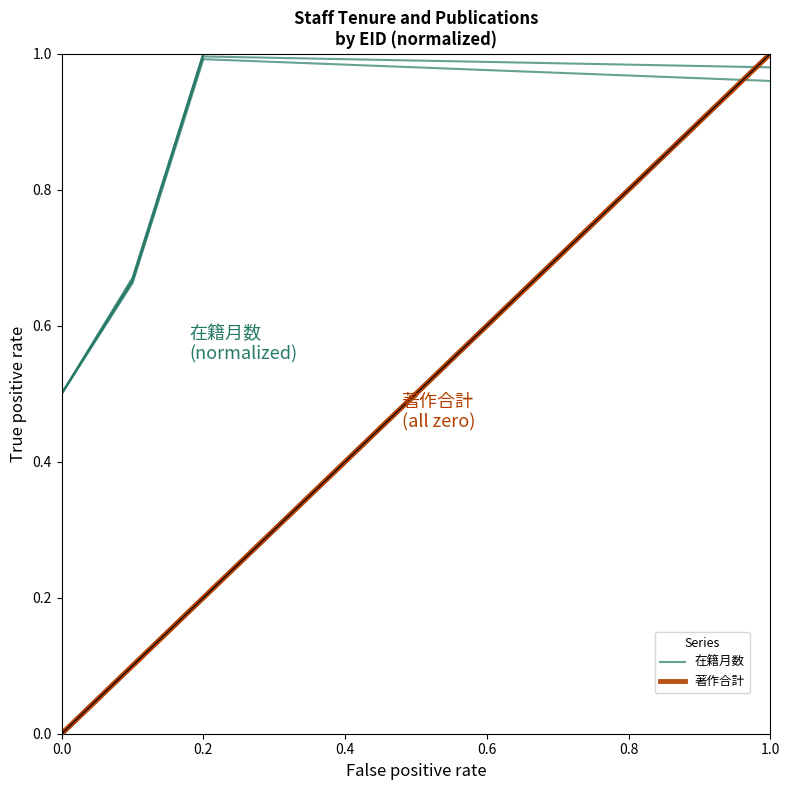

True or false: 在籍月数 and 著作合計 intersect in this chart.

False